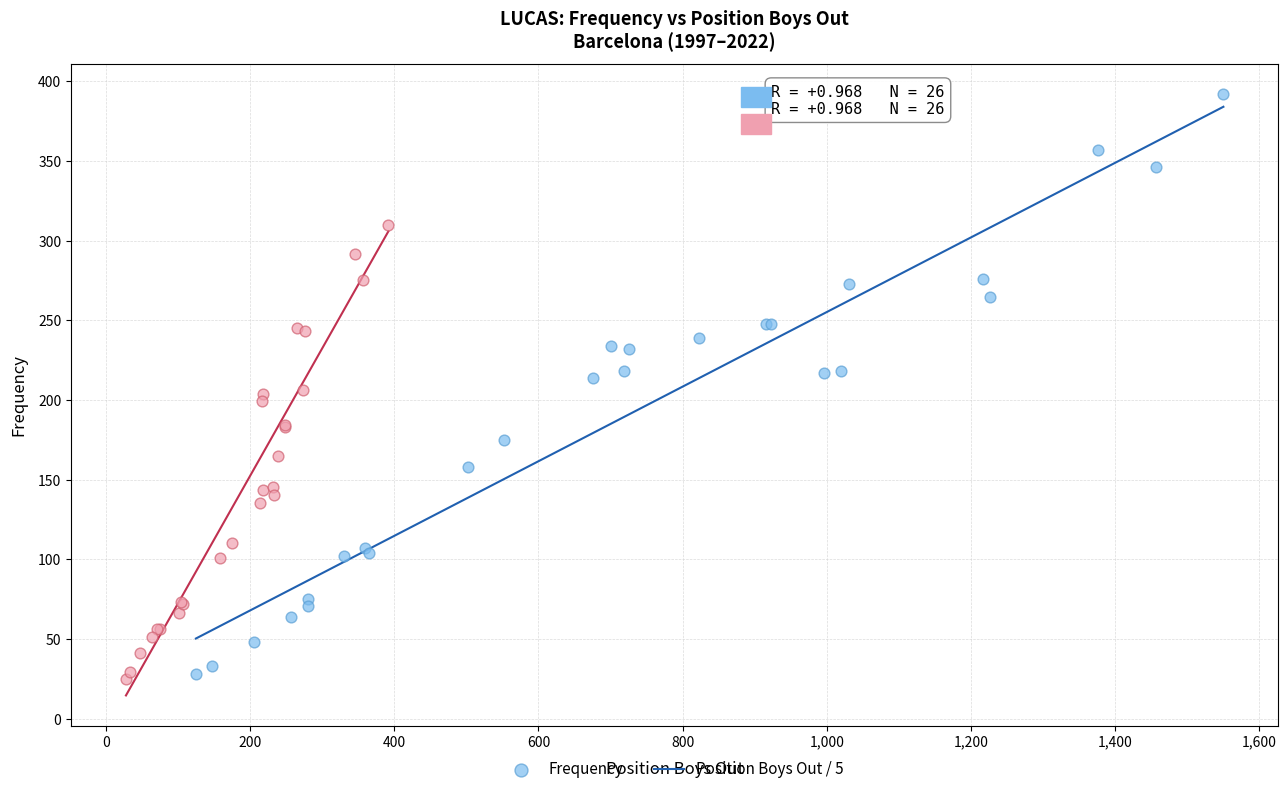

Which series has the widest spread of Y values?

Frequency